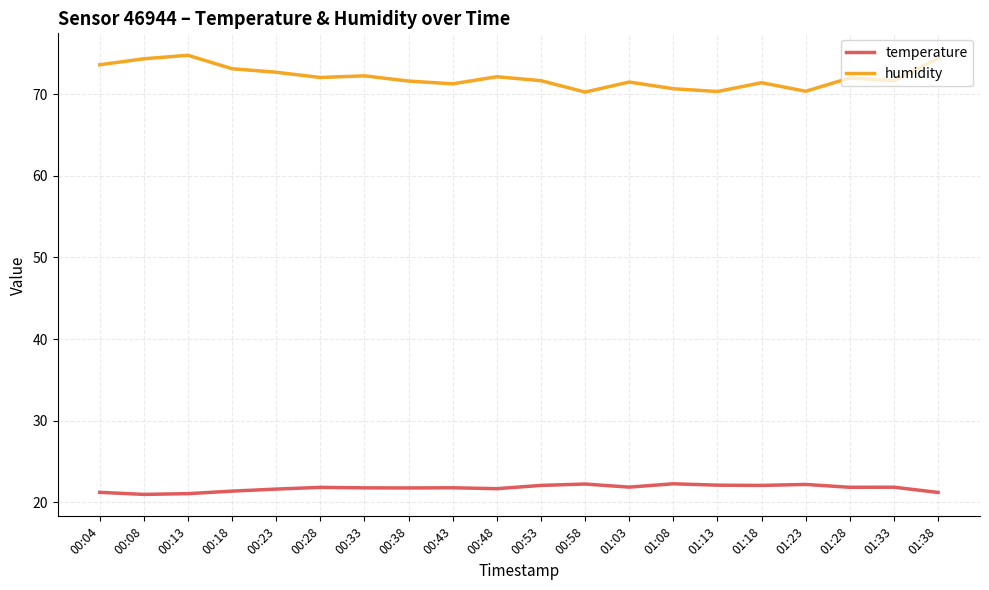

Which series has the widest spread of values?

humidity